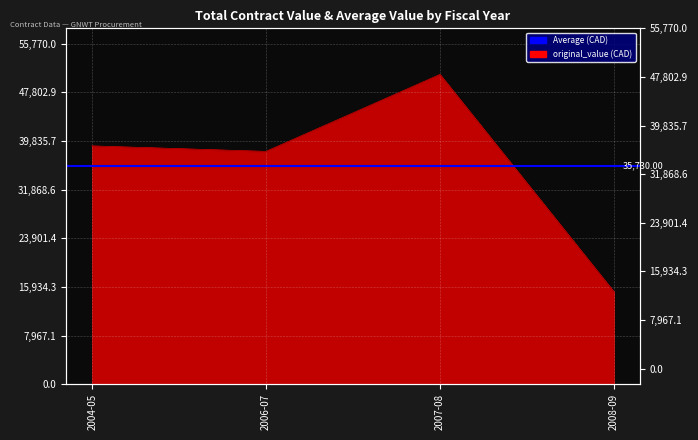

Which series has the largest range (max minus min)?

original_value